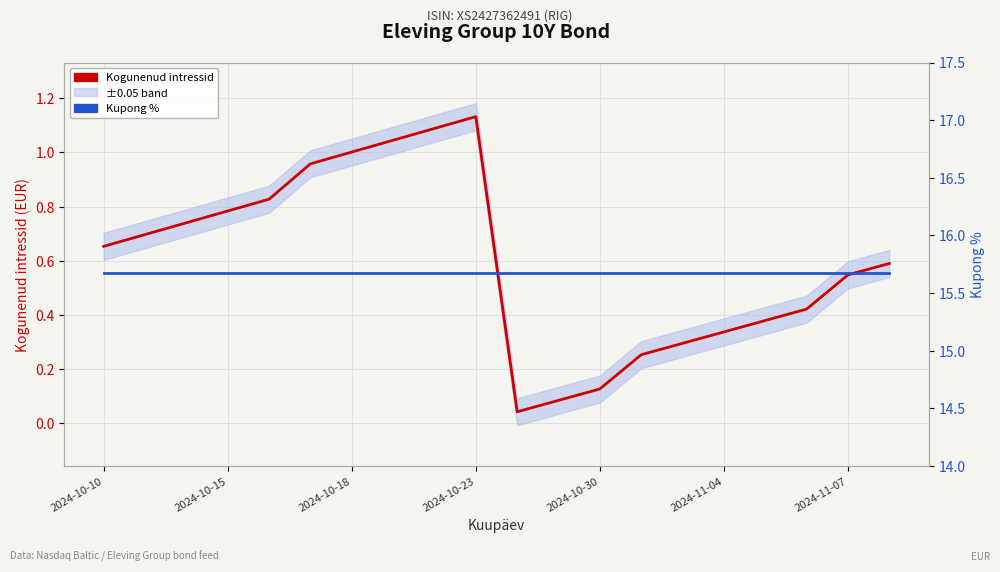

Does the chart display data point markers on the line(s)?

No